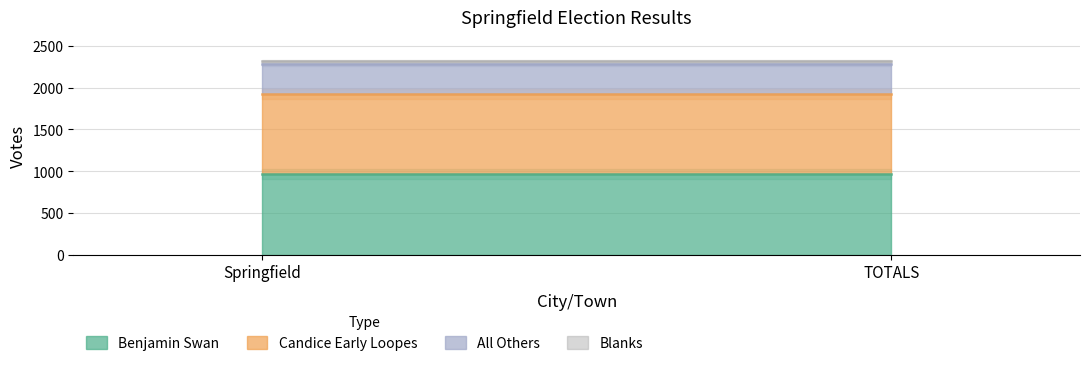

The Candice Early Loopes series shows 1452 at TOTALS. True or false?

False